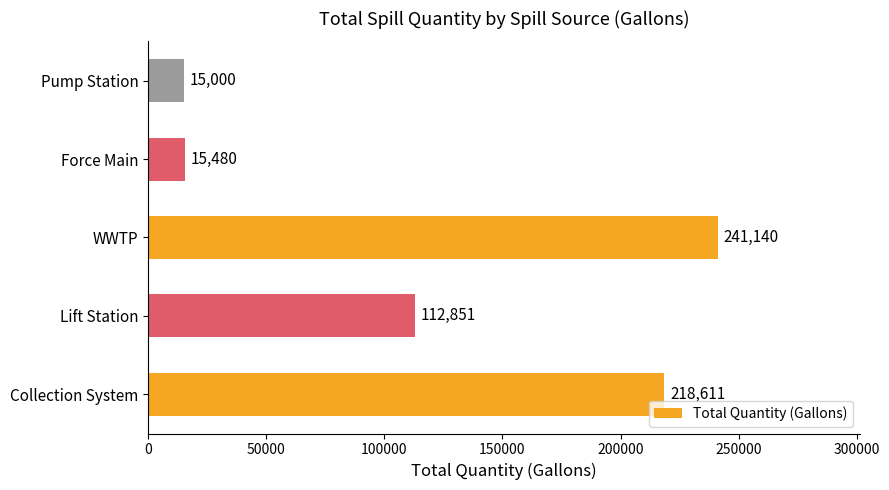

List the labels in order of value, largest first.

WWTP, Collection System, Lift Station, Force Main, Pump Station